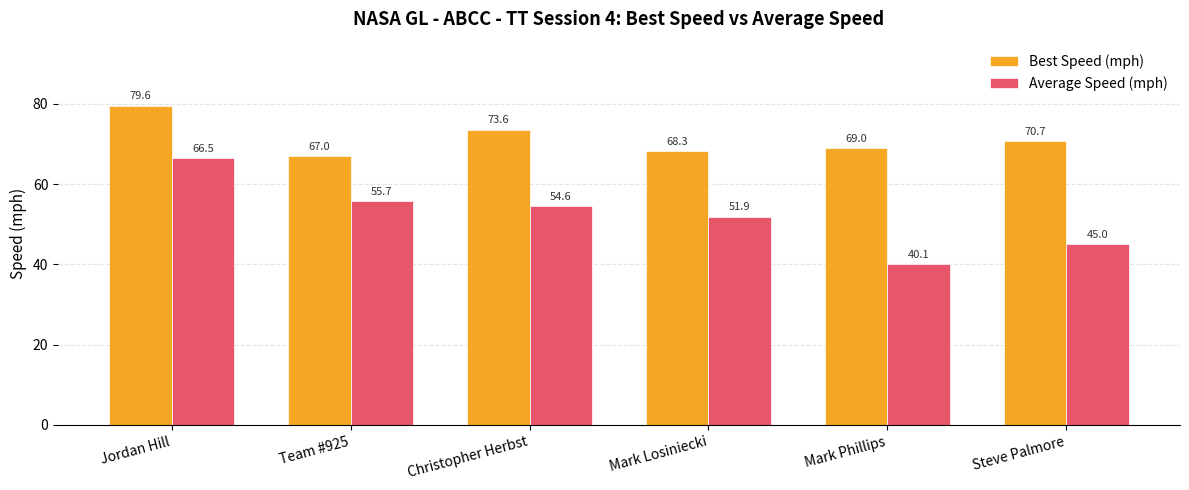

At Jordan Hill, list the series in order from largest to smallest.

Best Speed (mph), Average Speed (mph)